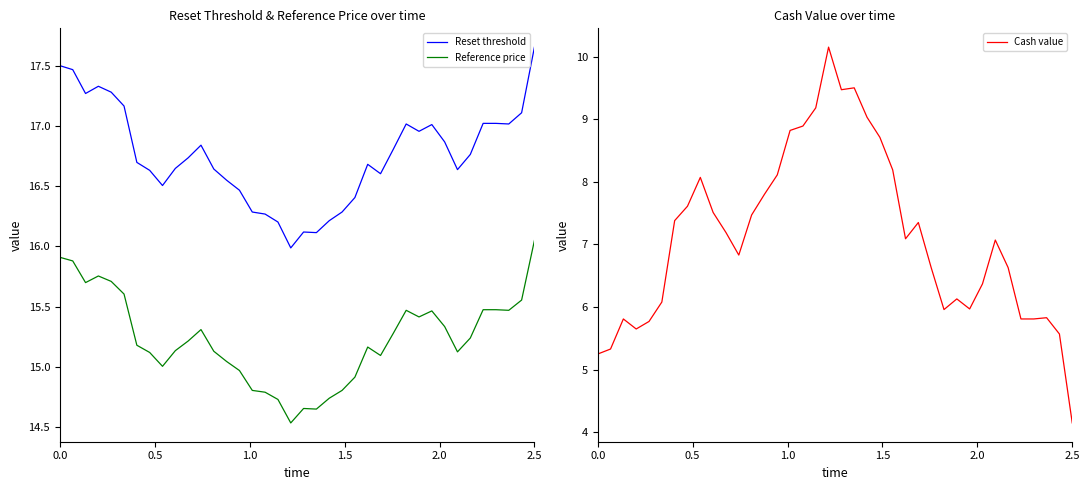

What is the lowest value of the Reference price series?

14.5